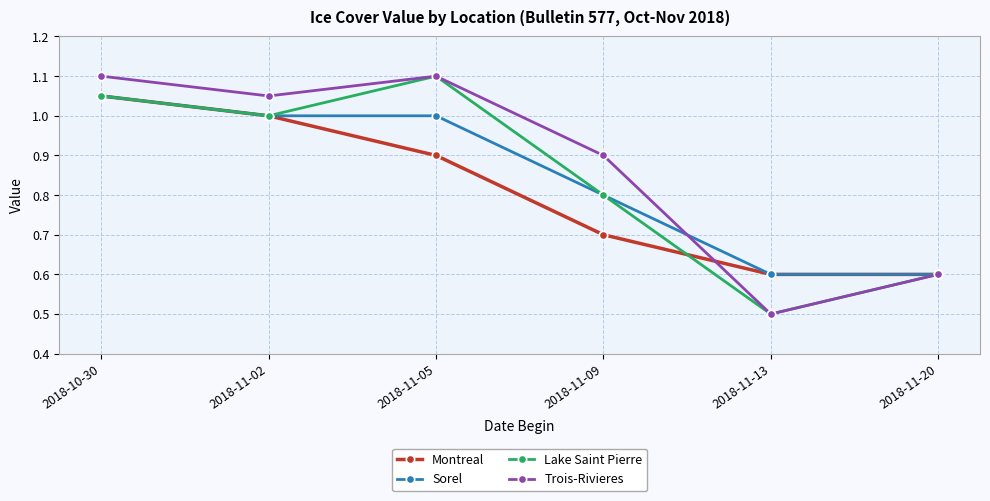

At how many categories does at least one series exceed 1?

3